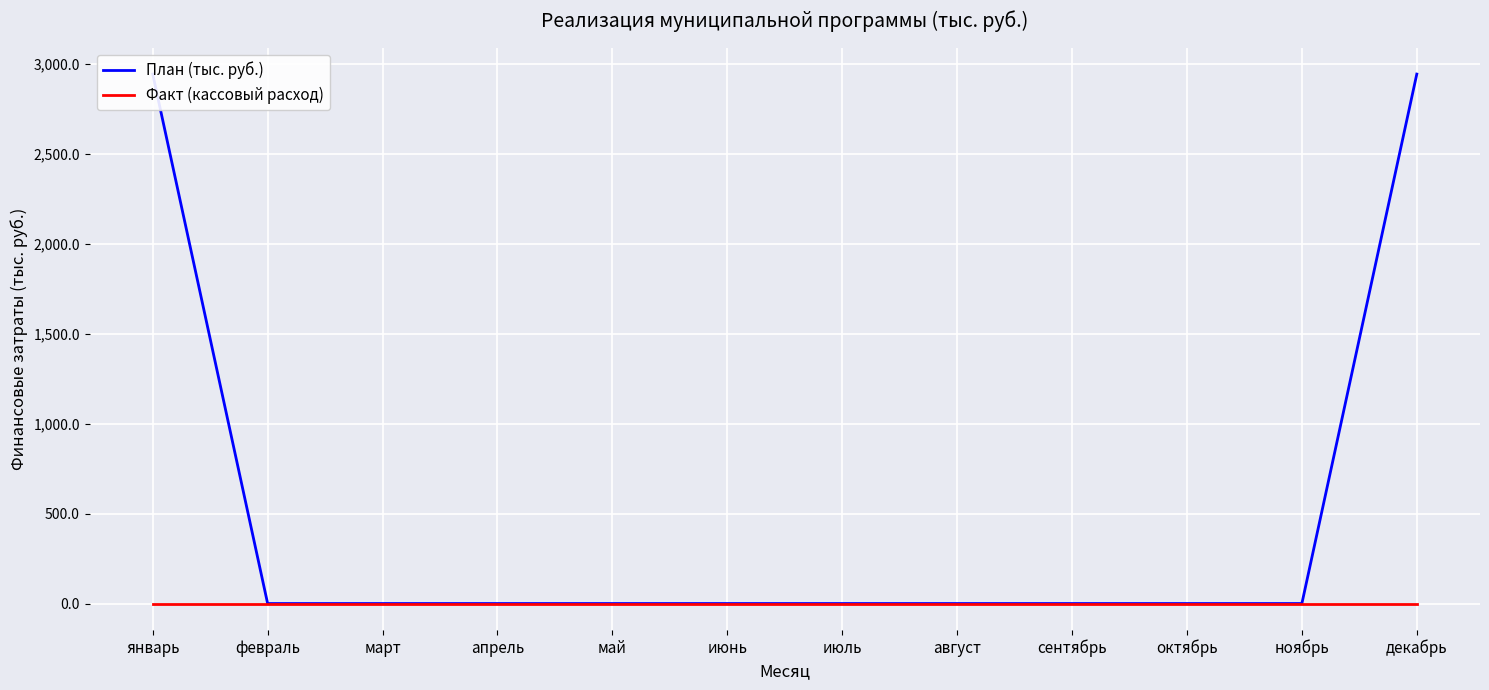

What position from the right is август?

5